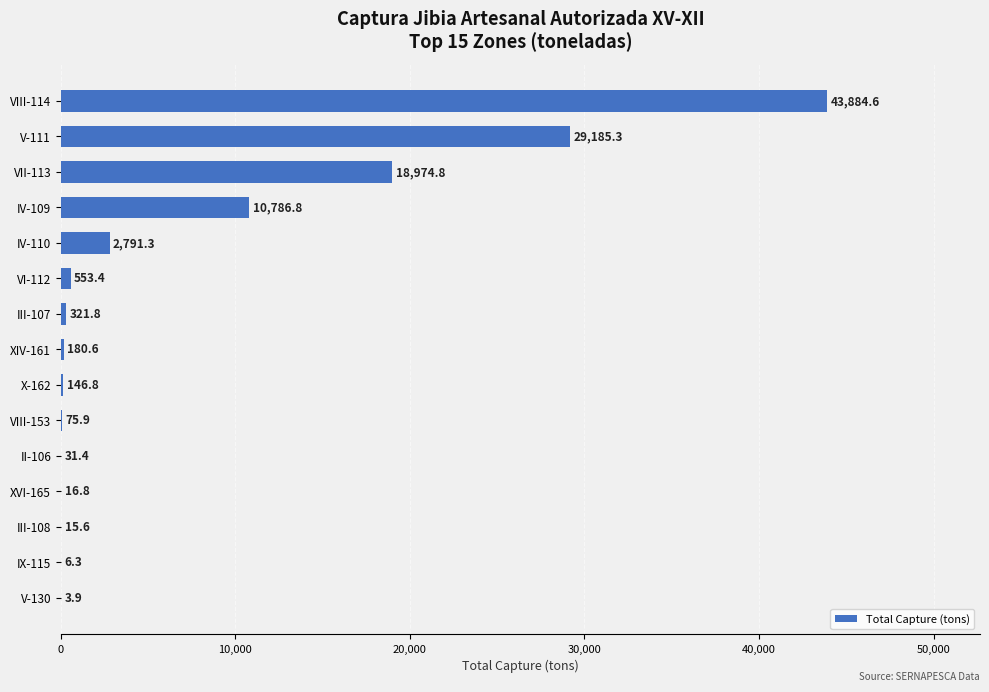

Reading bottom to top, what are all the values shown in this chart?

V-130=3.9	IX-115=6.3	III-108=15.6	XVI-165=16.8	II-106=31.4	VIII-153=75.9	X-162=146.8	XIV-161=180.6	III-107=321.8	VI-112=553.4	IV-110=2791.3	IV-109=10786.8	VII-113=18974.8	V-111=29185.3	VIII-114=43884.6